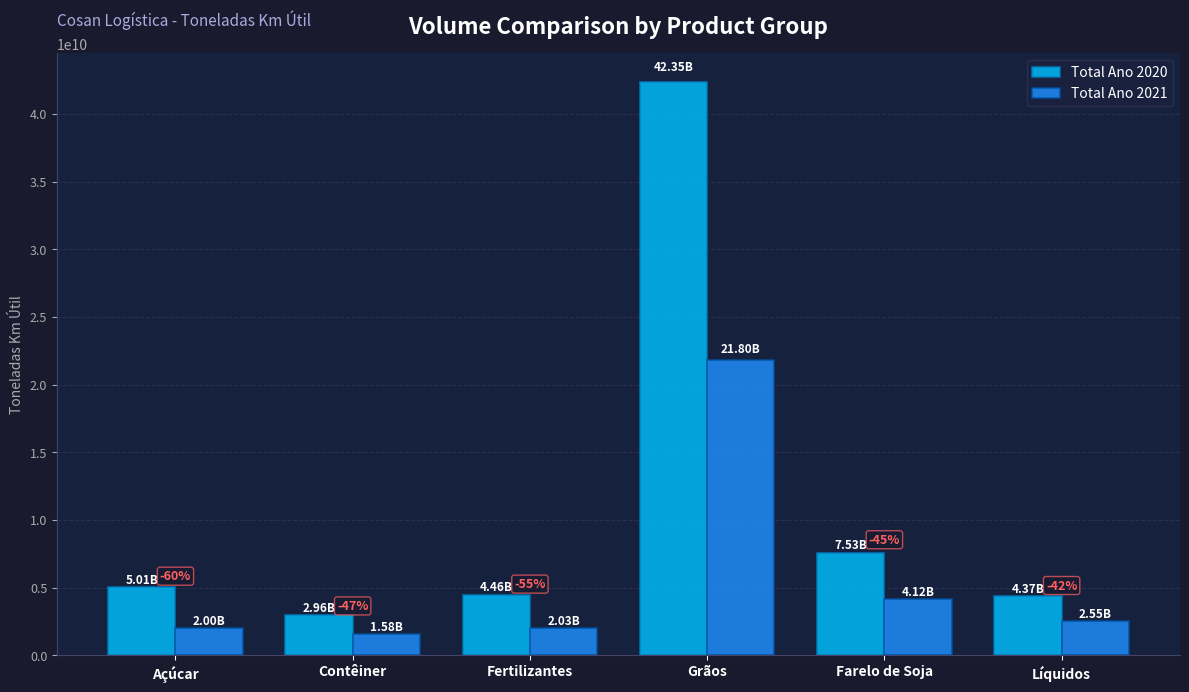

Reading right to left, transcribe all the data shown in this chart.

Total Ano 2020: Líquidos=4367273976	Farelo de Soja=7529970646	Grãos=42354801120	Fertilizantes=4464529843	Contêiner=2956498561	Açúcar=5010561601
Total Ano 2021: Líquidos=2553714745	Farelo de Soja=4121926395	Grãos=21802716669	Fertilizantes=2027235020	Contêiner=1578342696	Açúcar=1999257511